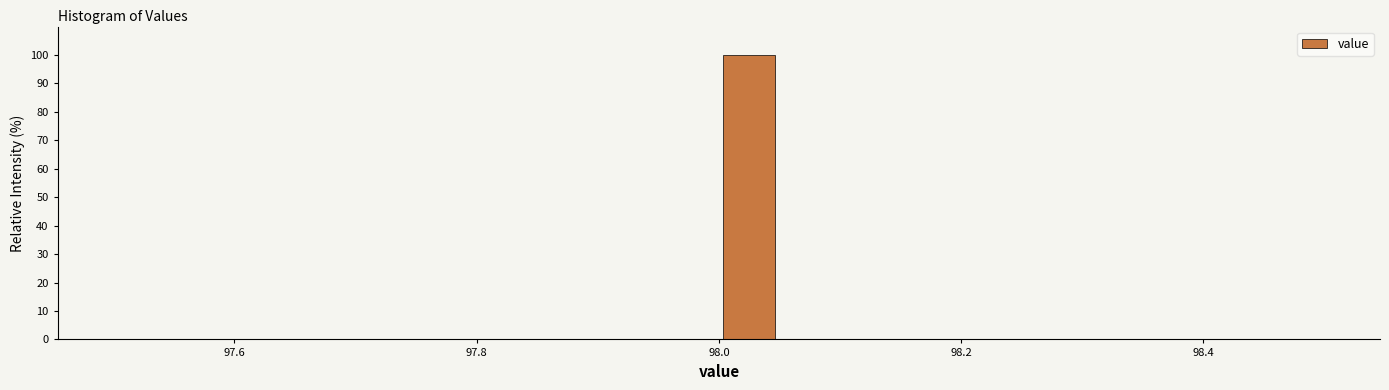

Read against the x-axis, roughly where is the centre of the tallest bar?

98.02